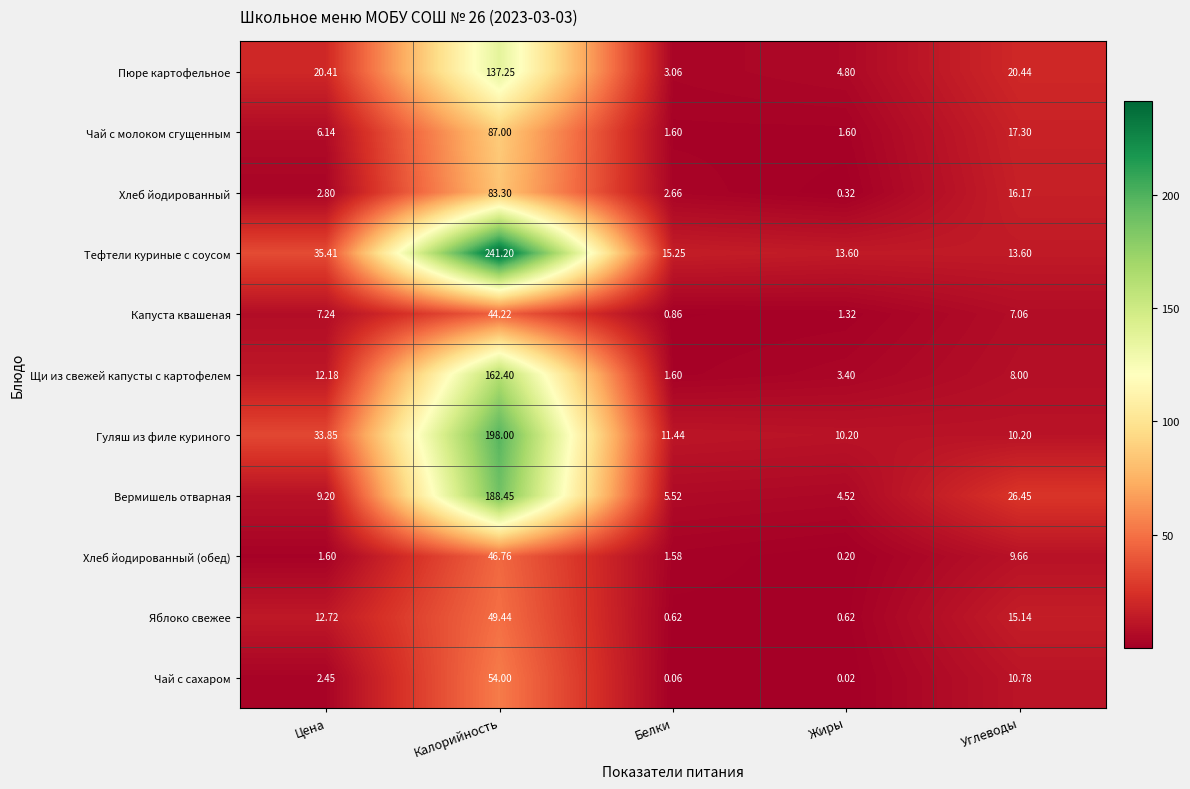

List the labels in order of Хлеб йодированный value, smallest first.

Жиры, Белки, Цена, Углеводы, Калорийность